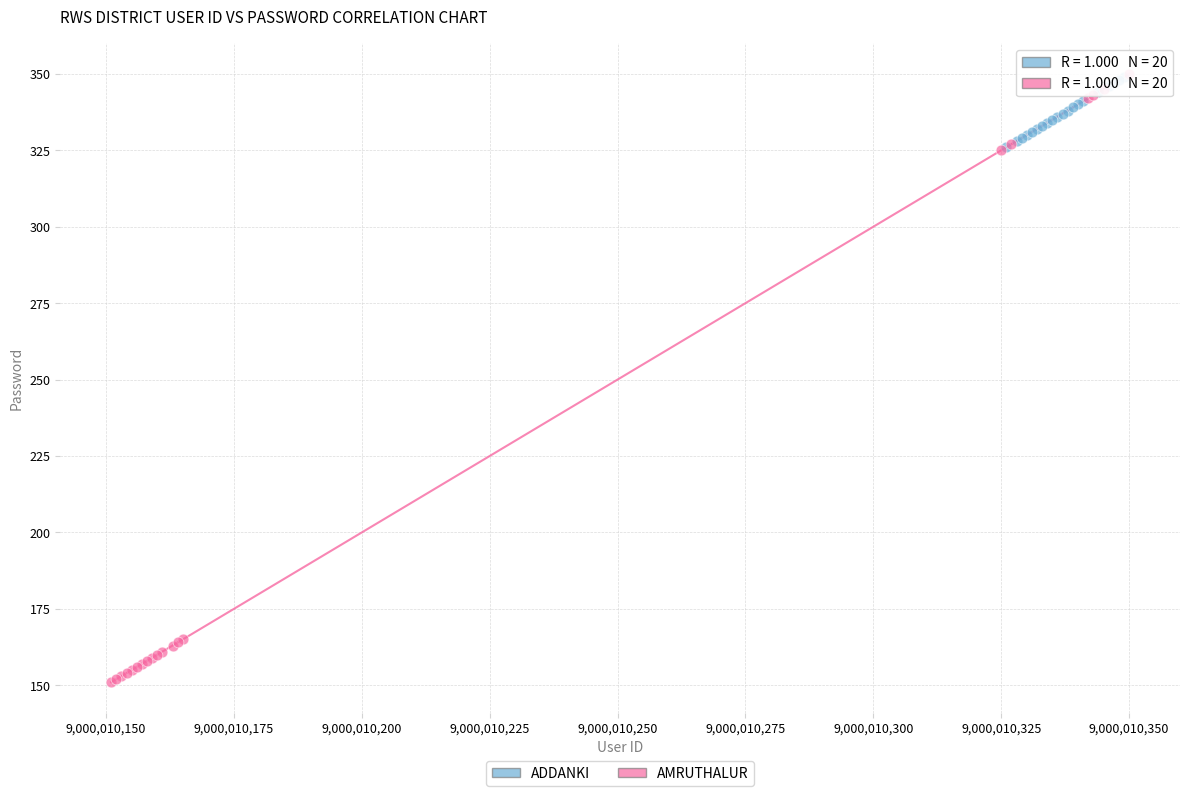

What are all the series names shown in the legend?

ADDANKI, AMRUTHALUR